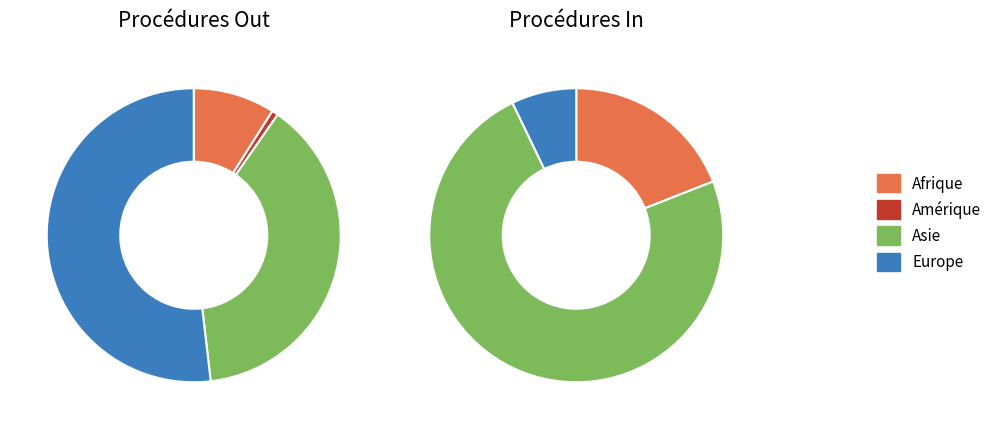

To the nearest percent, what portion does Asie represent?

42%